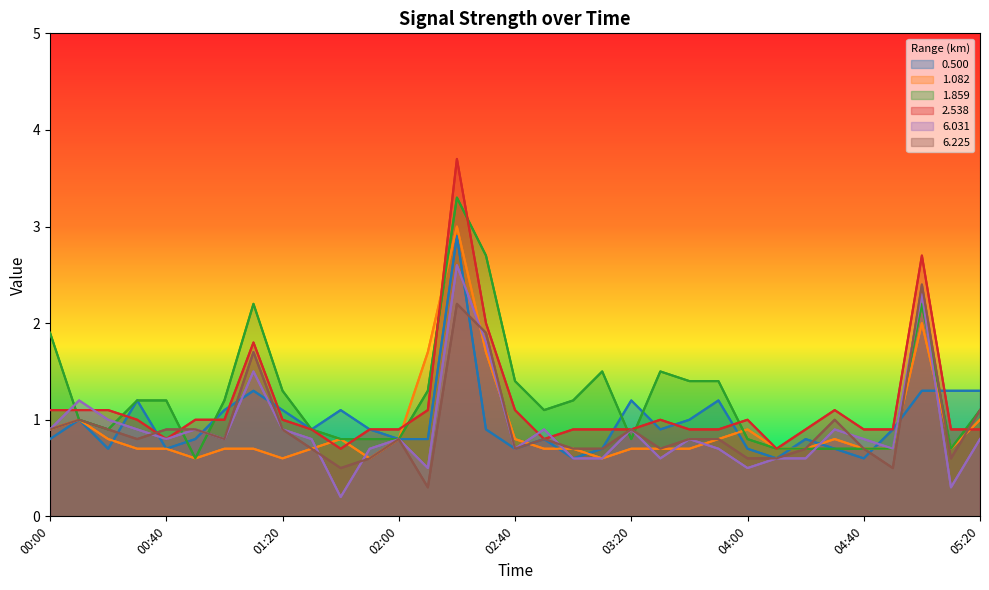

Which series ends up on top after the final intersection of 6.225 and 6.031?

6.225